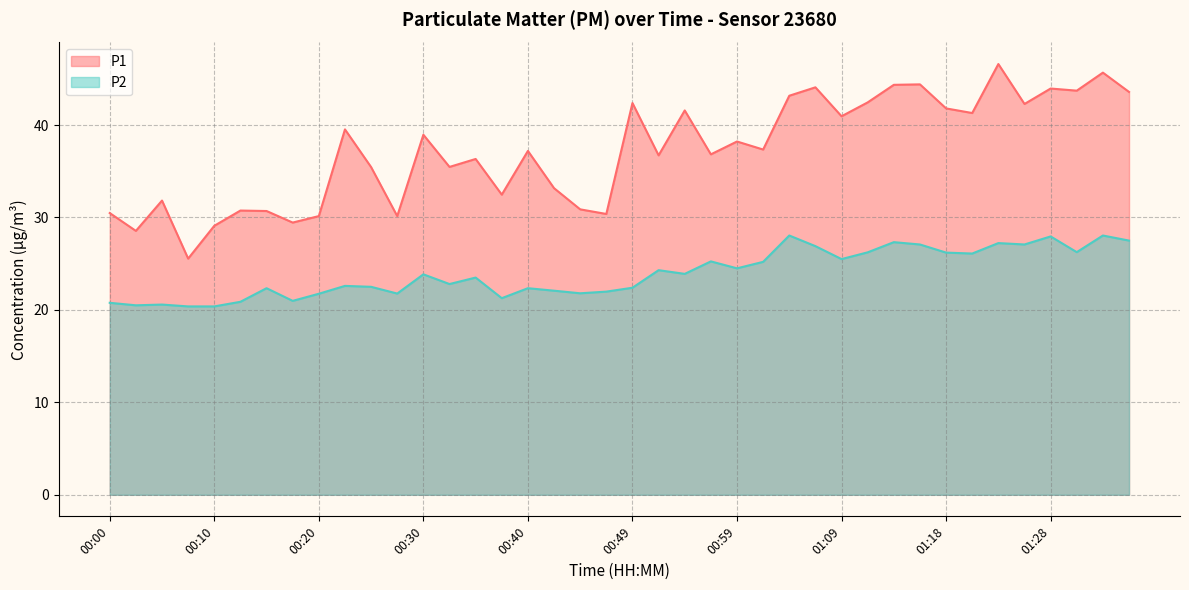

True or false: P2 and P1 intersect in this chart.

False